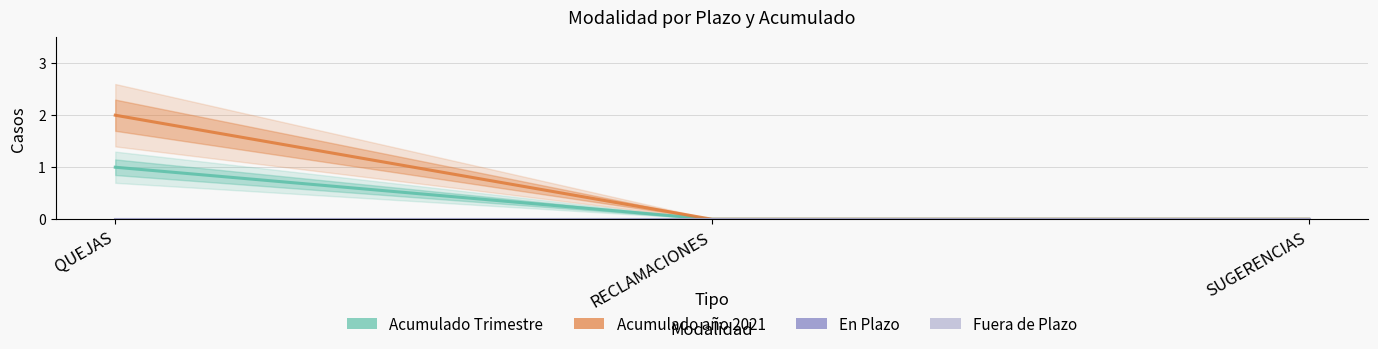

Reading right to left, extract all data points from this chart.

Acumulado Trimestre: 0	0	1
Acumulado año 2021: 0	0	2
En Plazo: 0	0	0
Fuera de Plazo: 0	0	0